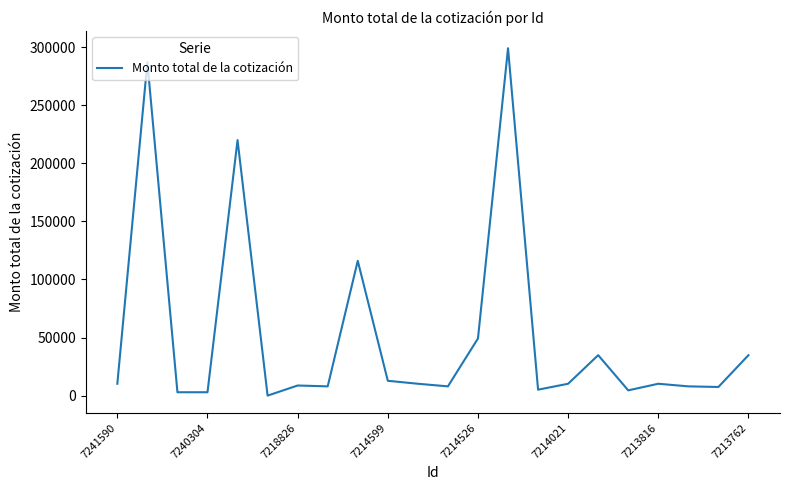

What is the difference between the maximum and minimum values?

299000.0